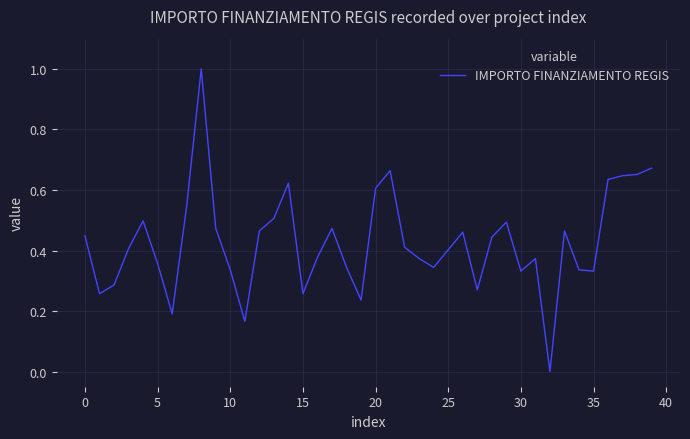

What is the greatest value displayed?

1.0